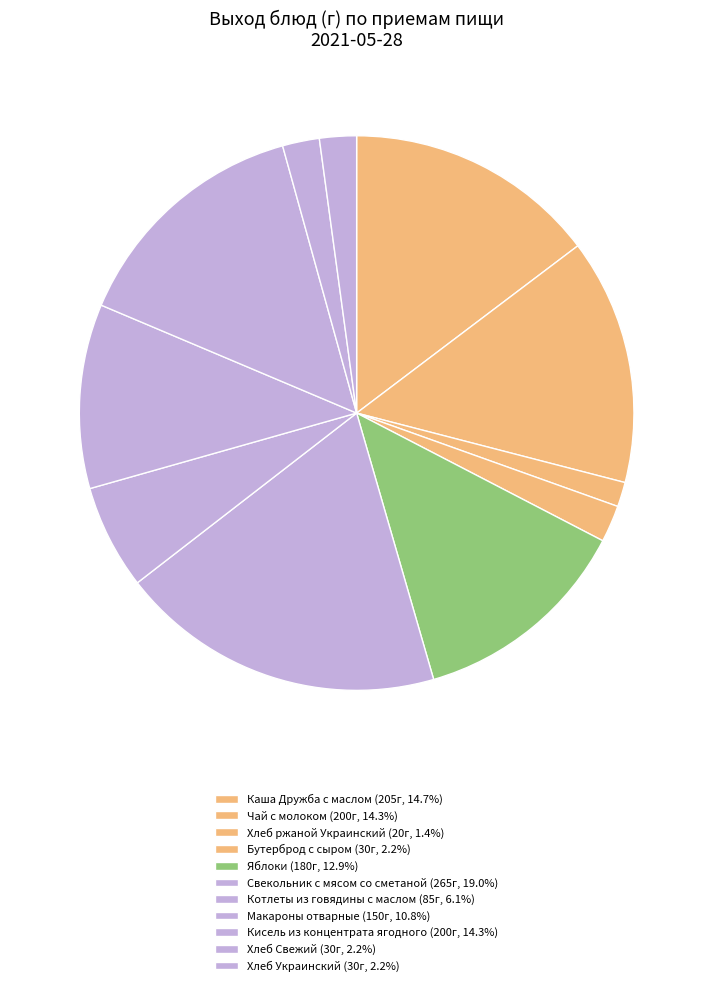

Between Кисель из концентрата ягодного and Макароны отварные, which is larger?

Кисель из концентрата ягодного